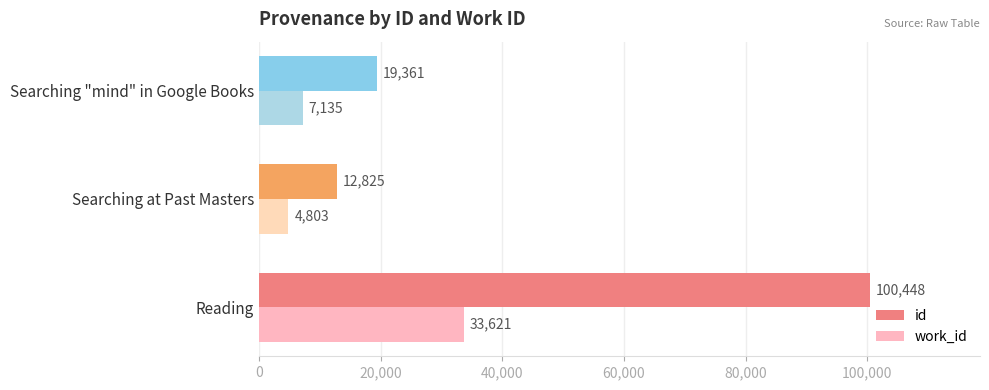

The value of id at Searching at Past Masters is 8905. True or false?

False